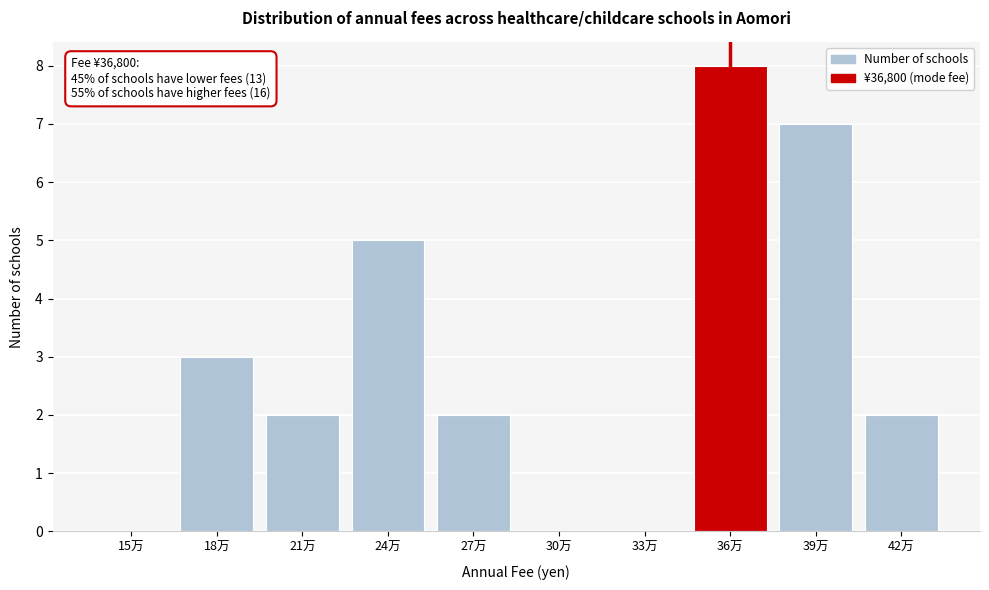

Reading right to left, extract all data points from this chart.

42万=2	39万=7	36万=8	33万=0	30万=0	27万=2	24万=5	21万=2	18万=3	15万=0